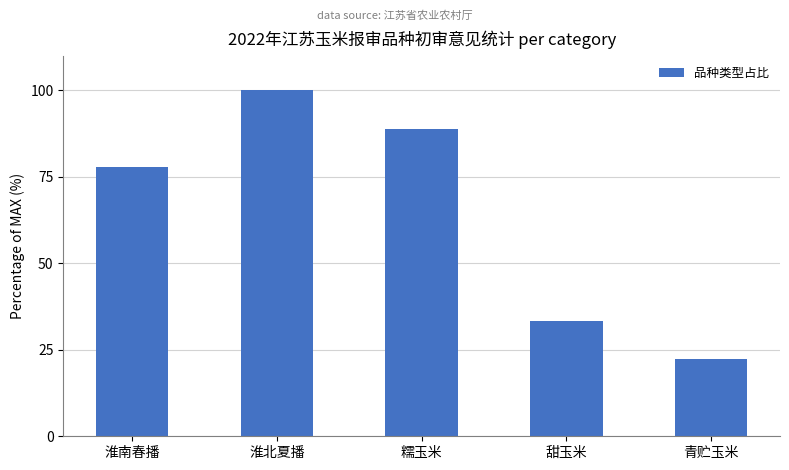

The chart shows a value of 109.8 at 淮南春播. True or false?

False